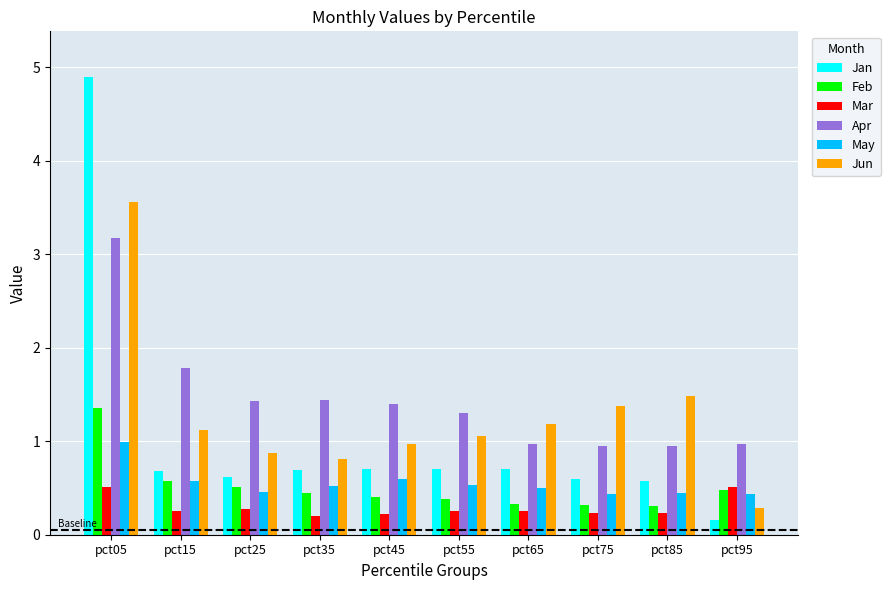

At which category does the chart reach its peak across all series?

pct05